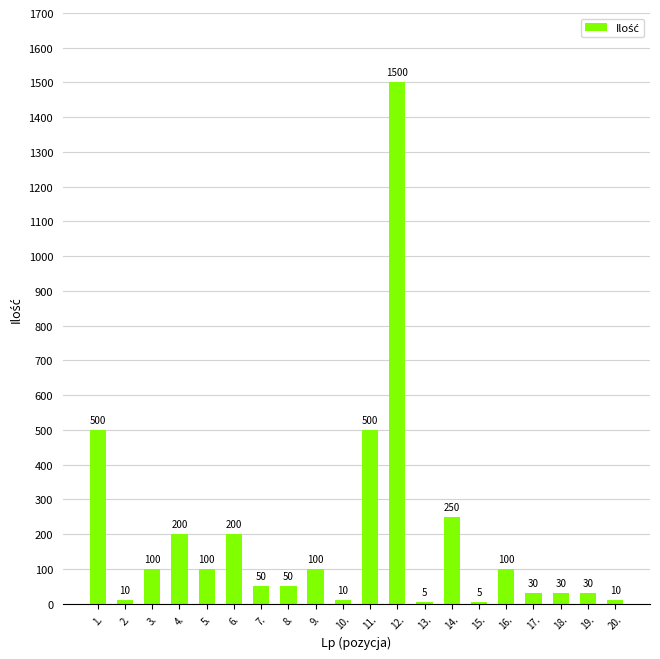

What is the ratio of the value at 14. to the value at 5.?

2.5